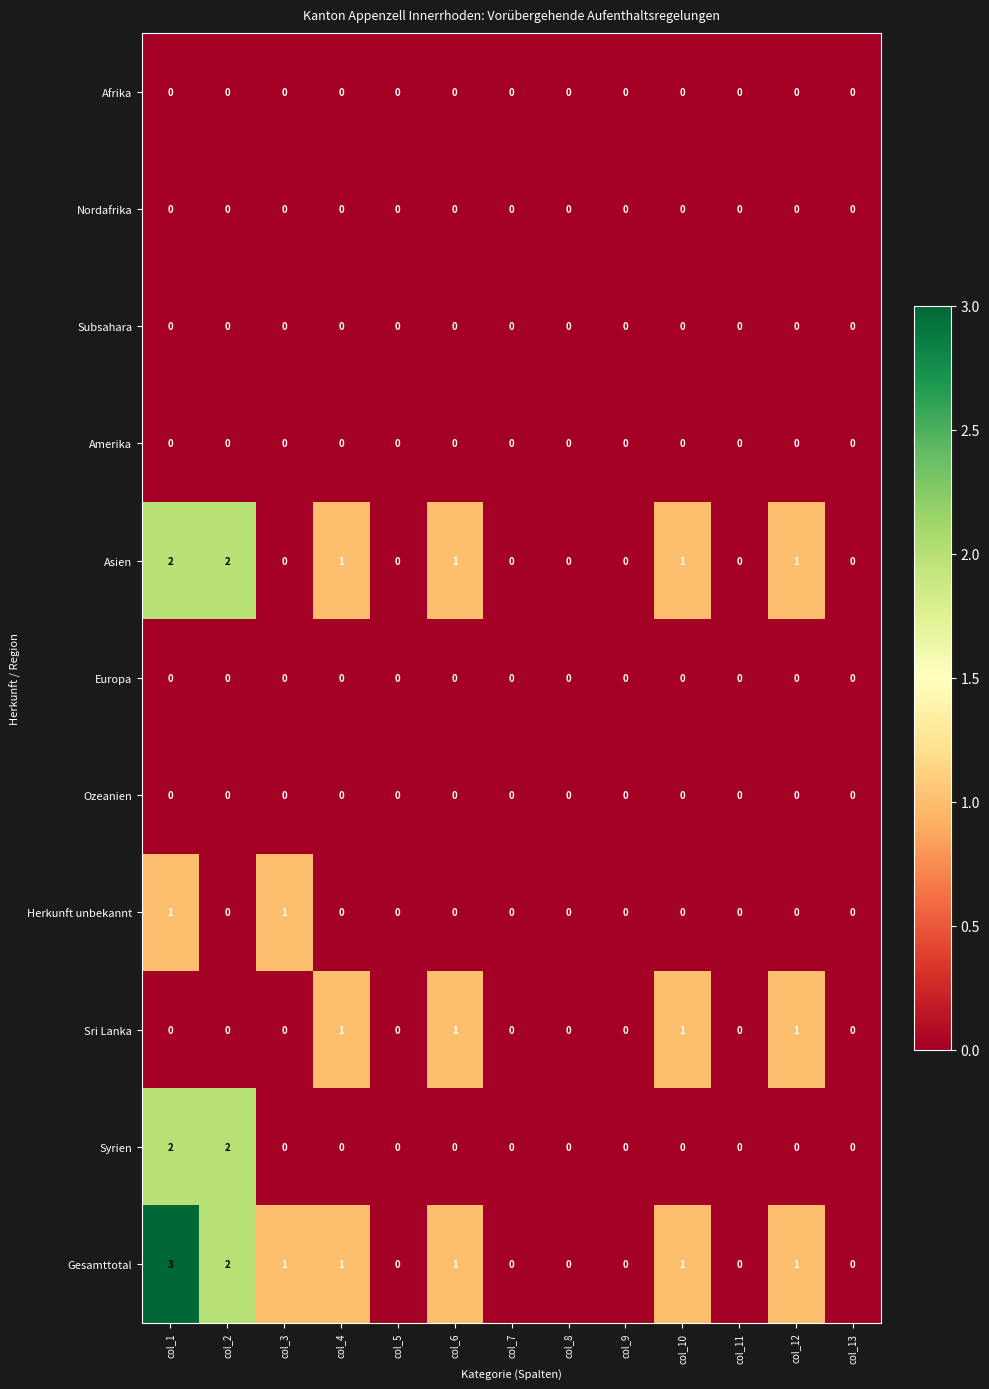

The value of Afrika at col_9 is 0. True or false?

True